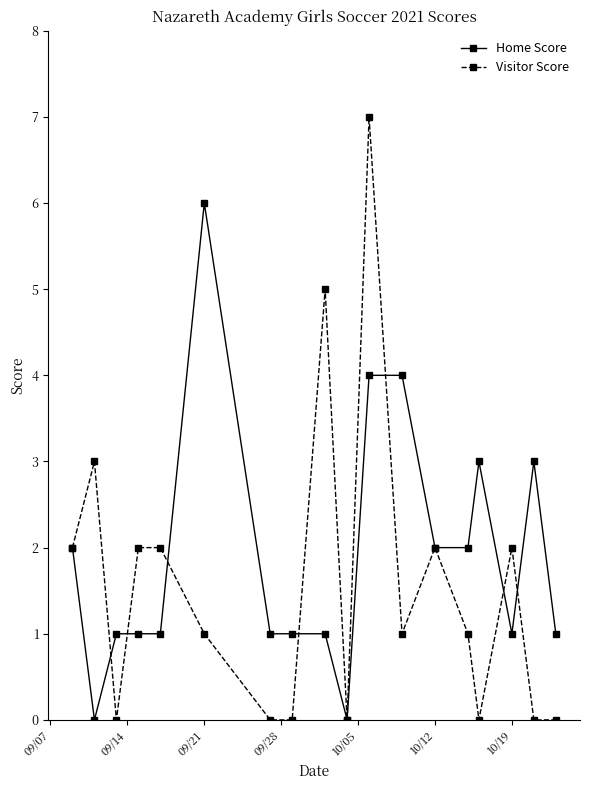

Which series has the largest range (max minus min)?

Visitor Score